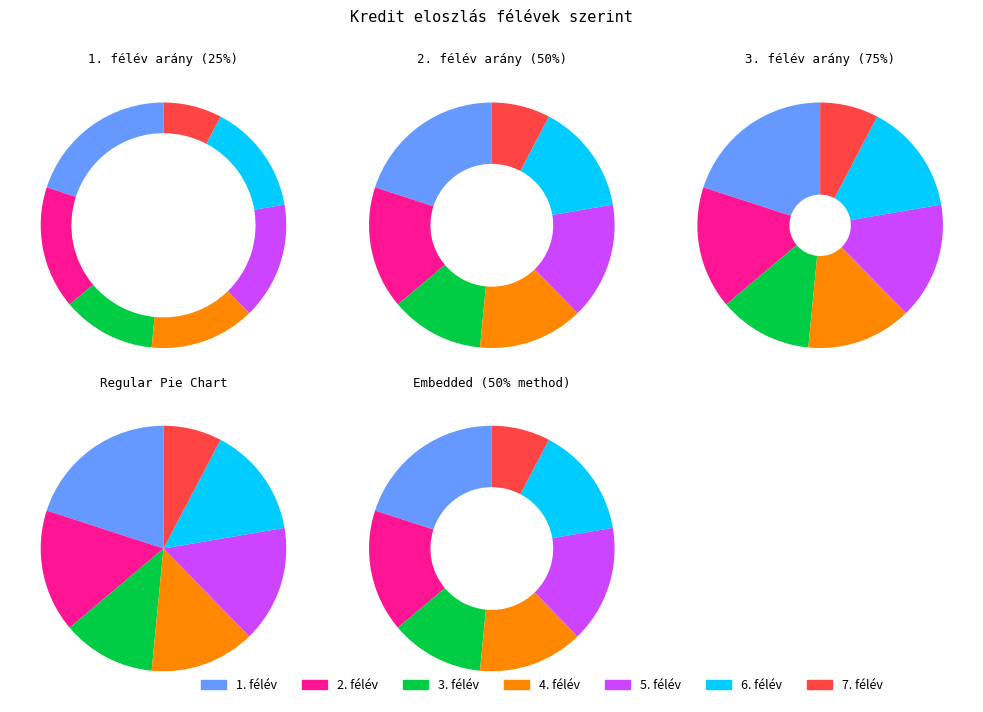

Between 5. félév and 6. félév, which is larger?

5. félév